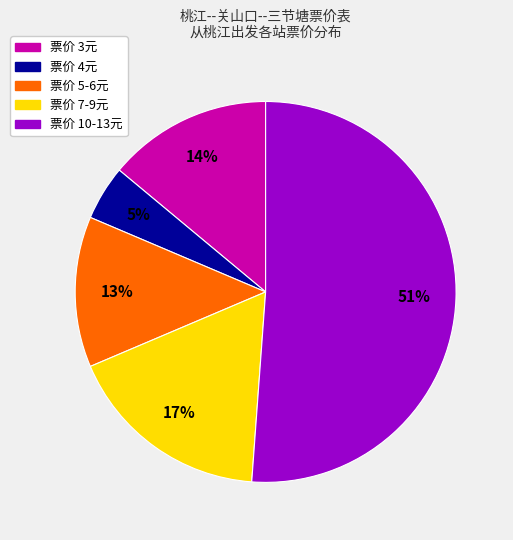

True or false: 票价 7-9元 accounts for 17% of the total.

True